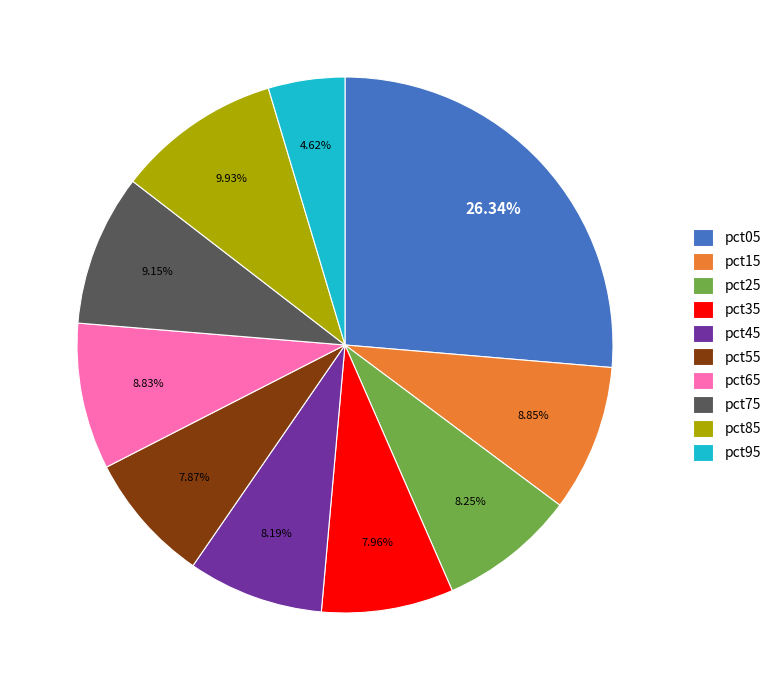

Which category has the biggest portion of the pie?

pct05